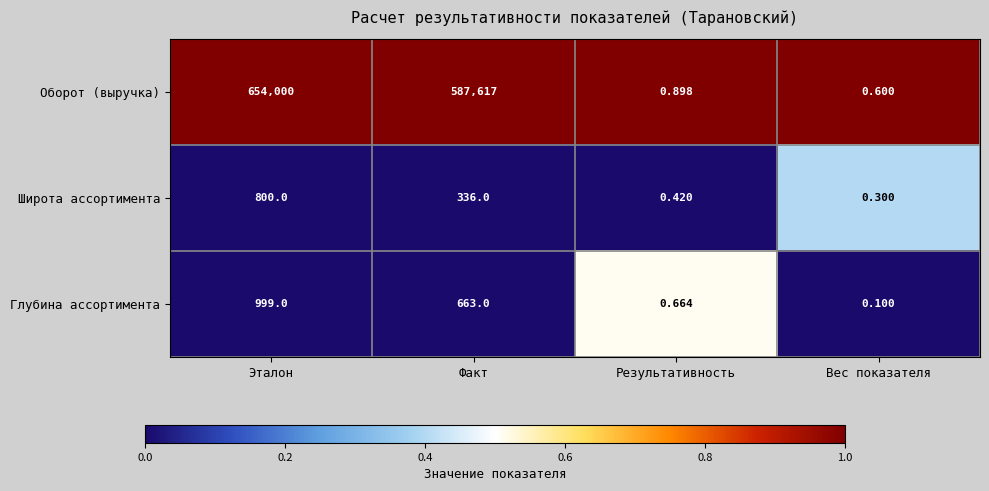

Which series changed the most between Результативность and Вес показателя?

Глубина ассортимента